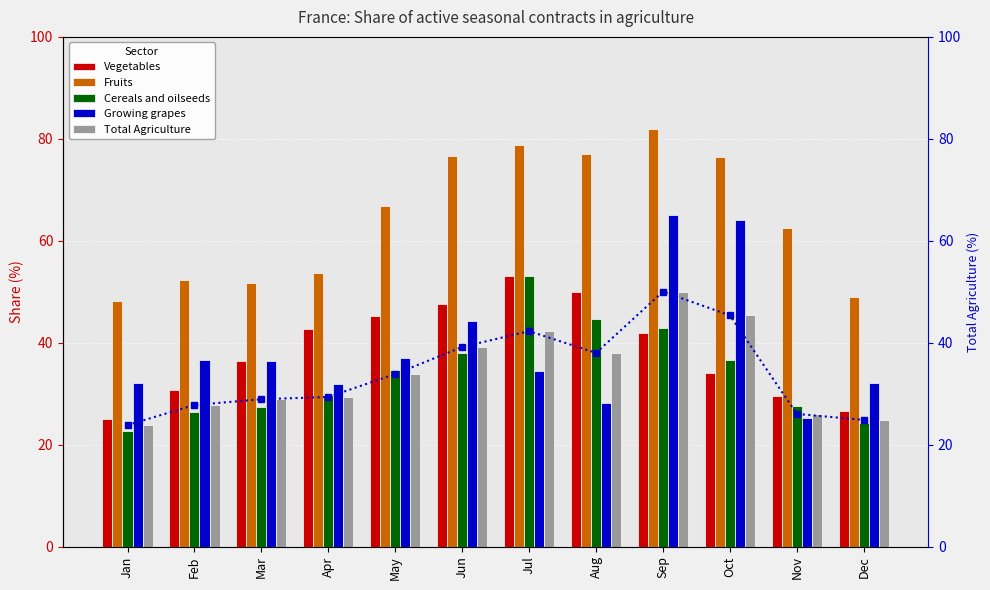

What is the sum of the Growing grapes values at Feb and Aug?

64.8